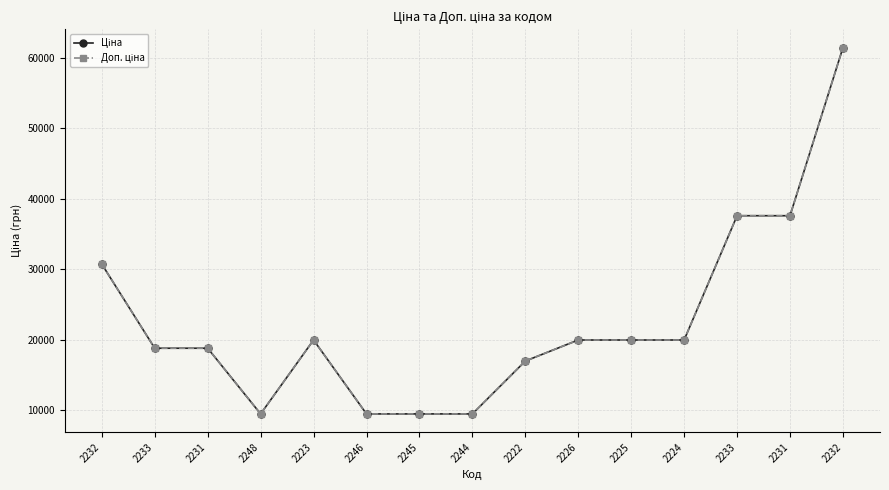

True or false: Ціна has a value of 9480.1 at 2246.

True